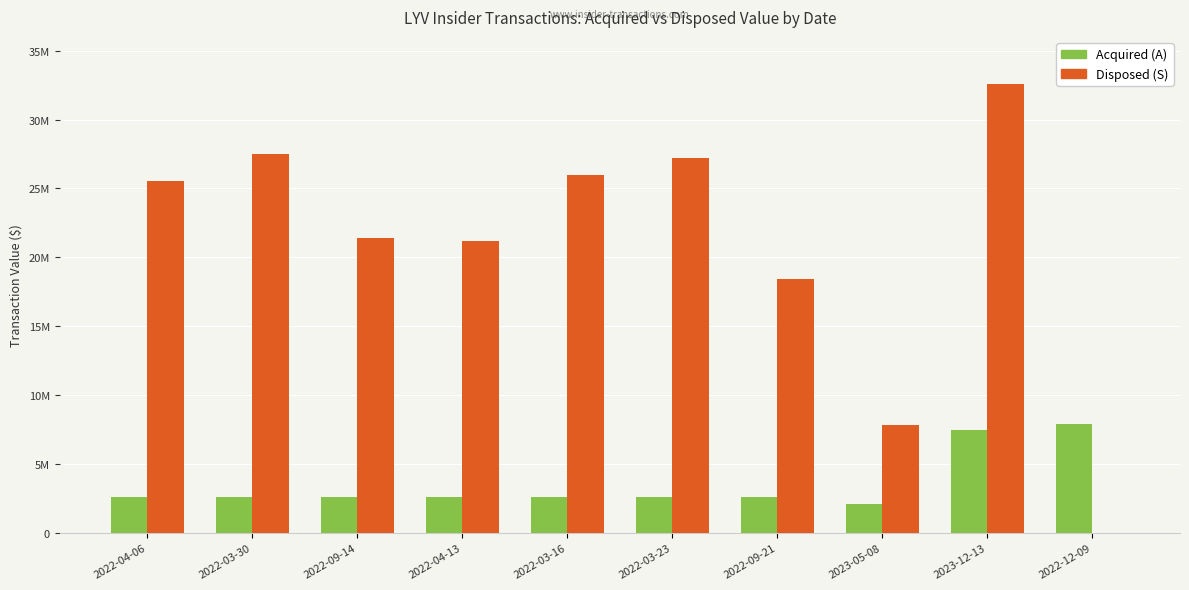

Is the value of Disposed (S) at 2022-09-14 greater than the value of Acquired (A) at 2022-09-14?

Yes